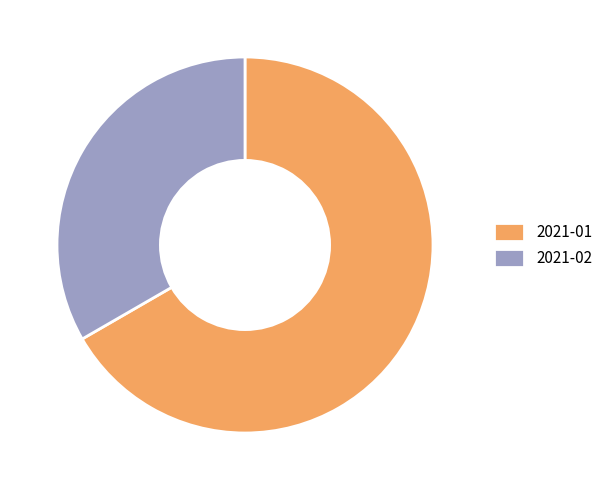

Do 2021-02 and 2021-01 together represent more than half of the pie?

Yes